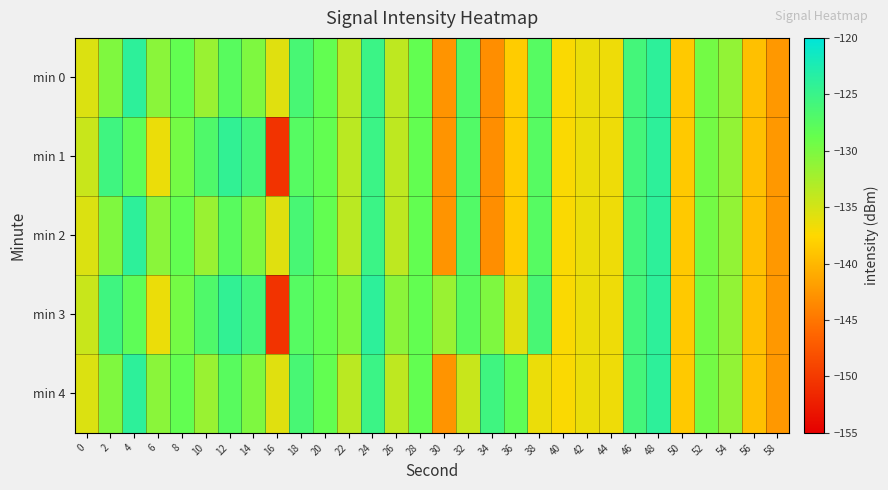

What is the total value across all series at 52?

-647.7